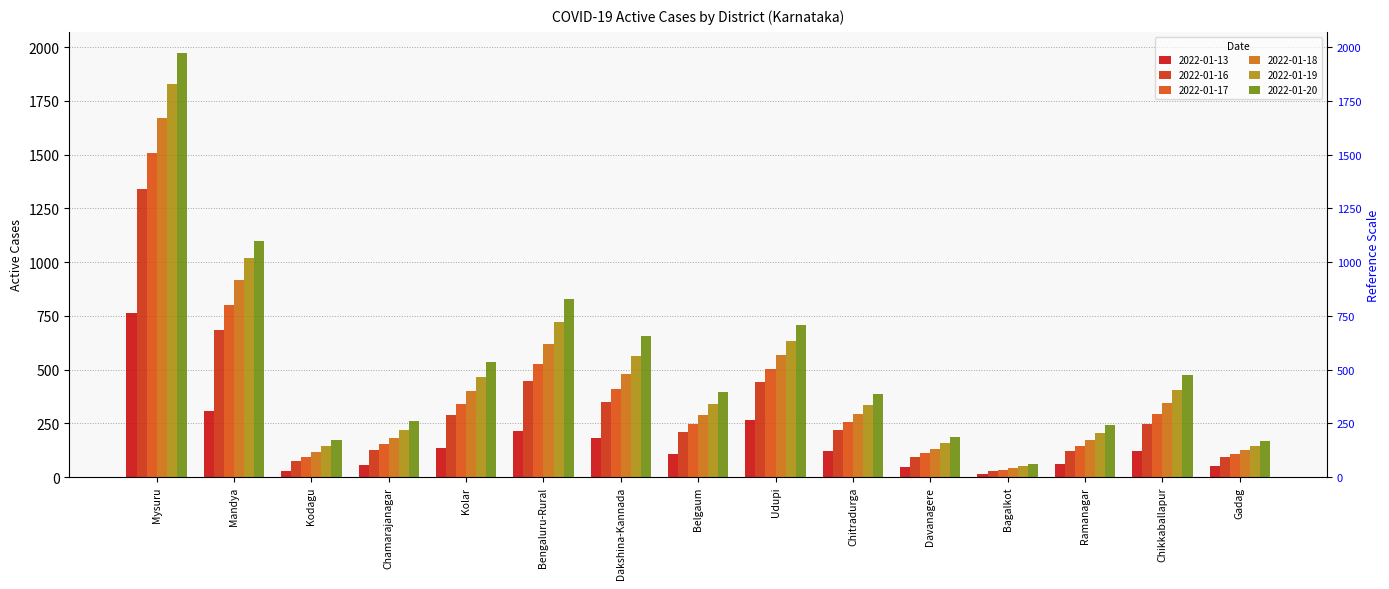

Where is 2022-01-20 nearest to the value 1015?

Mandya